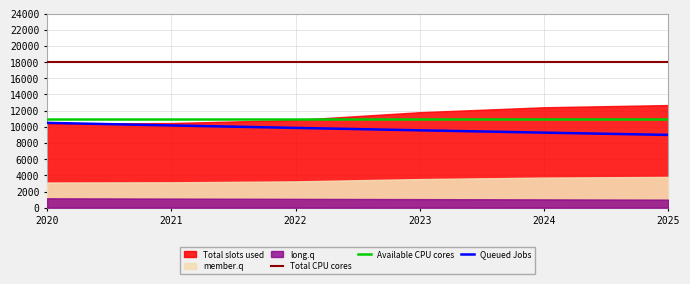

True or false: Available CPU cores and Queued Jobs cross at least once.

False